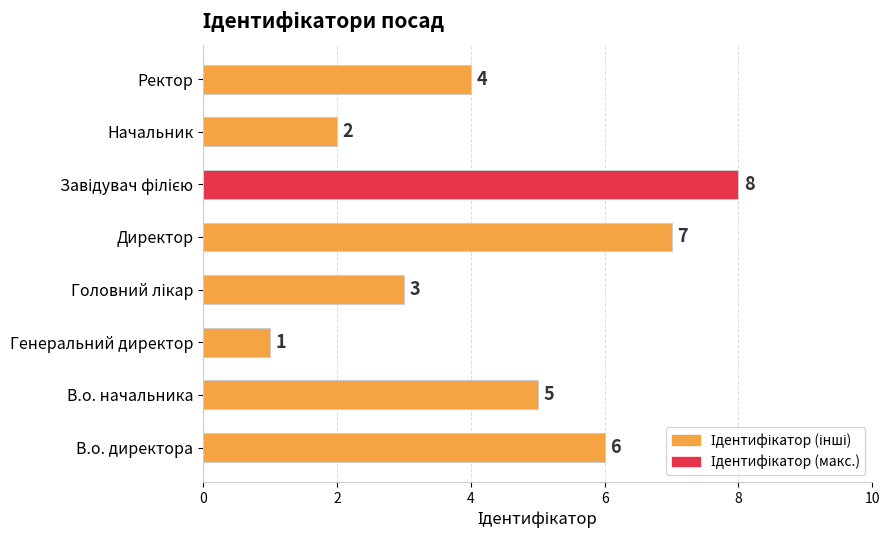

Where is the data nearest to the value 4?

Ректор